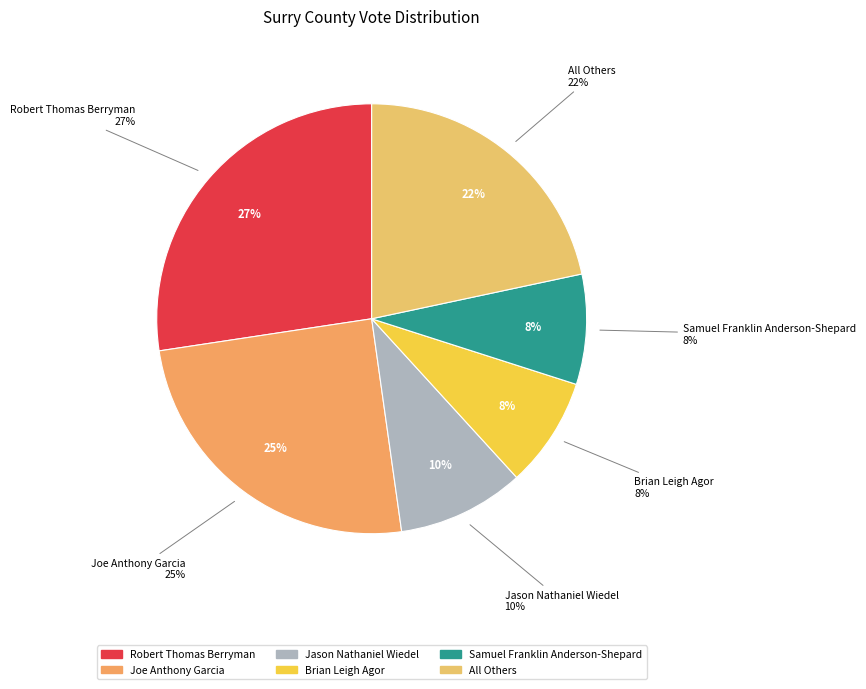

What percentage is the Brian Leigh Agor slice, to the nearest percent?

8%